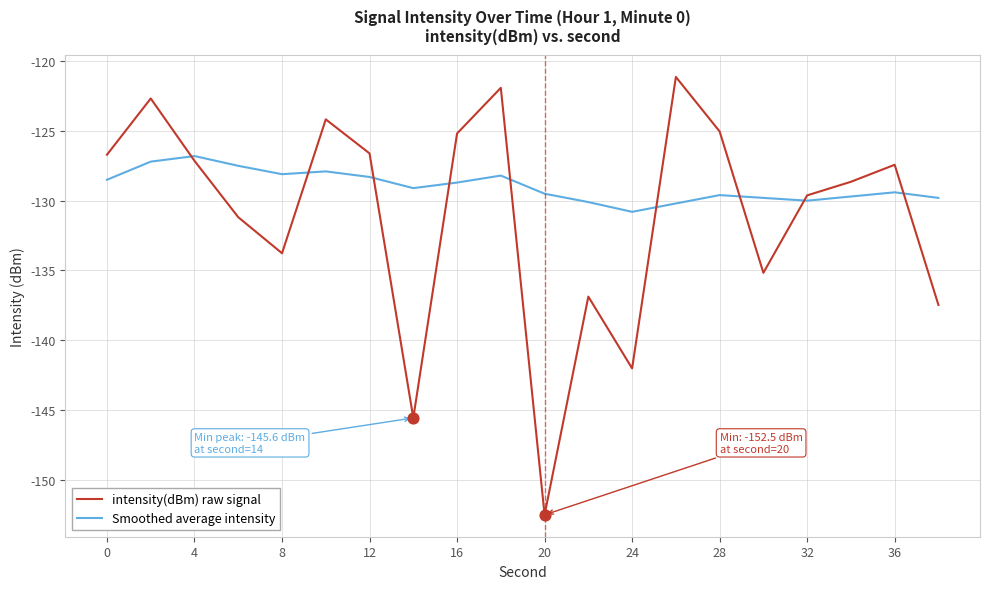

Which series has the largest total across all categories?

Smoothed average intensity